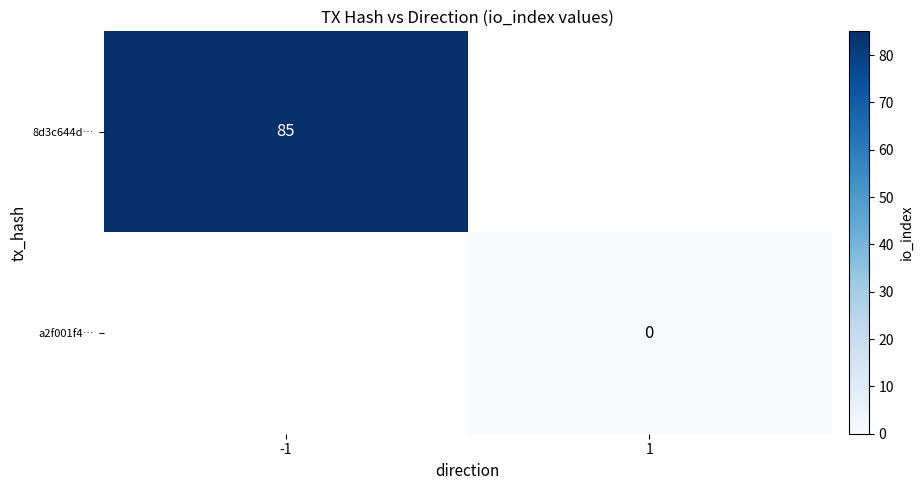

The value of 8d3c644d… at -1 is 50. True or false?

False